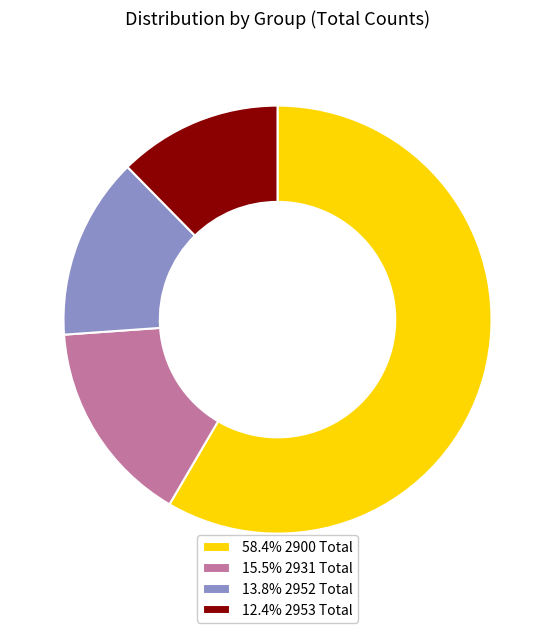

How many segments does this pie chart have?

4